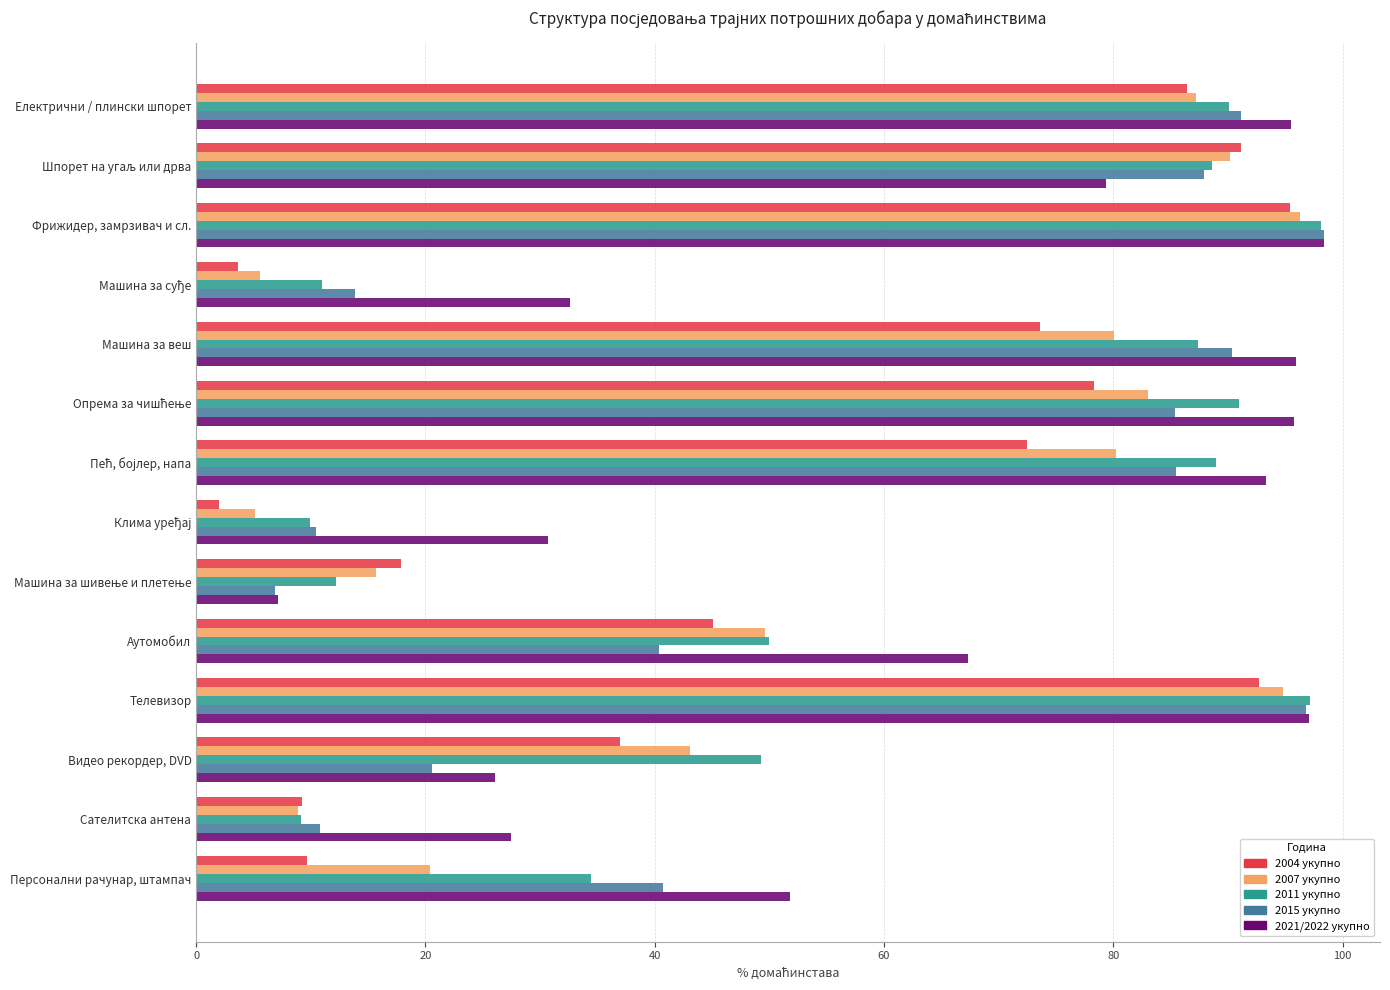

At how many categories does at least one series exceed 23?

13